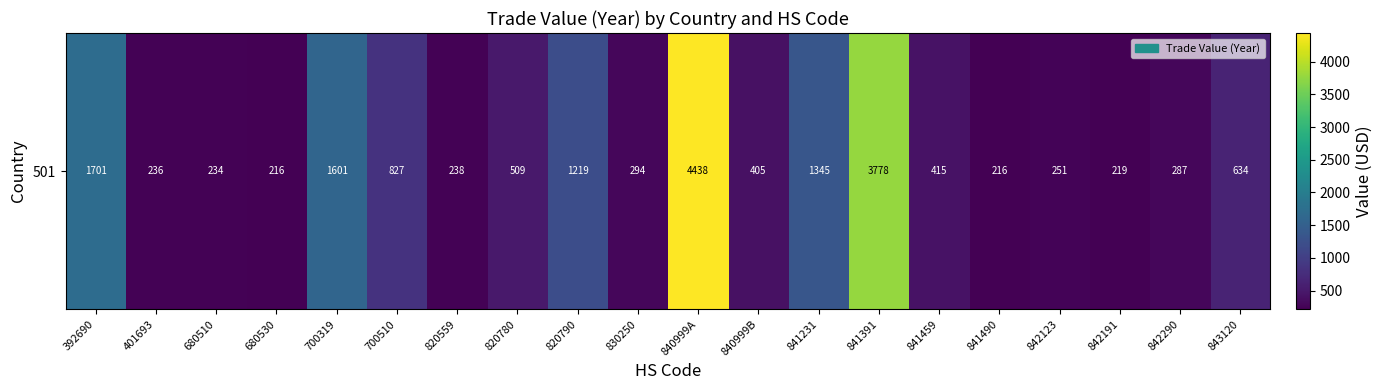

How many categories are shown in the chart?

20